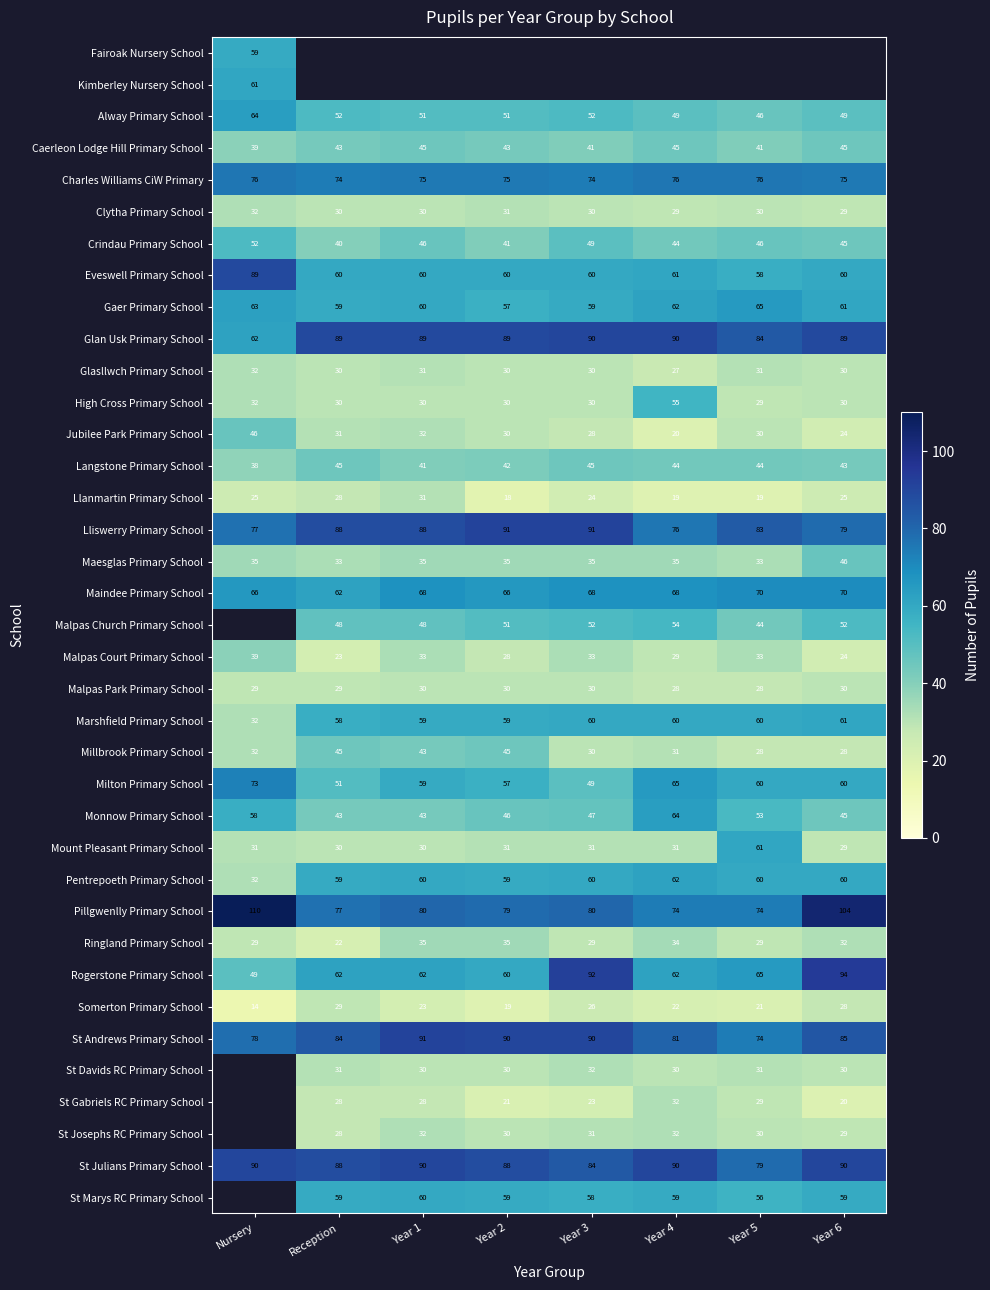

Where is Langstone Primary School nearest to the value 41?

Year 1